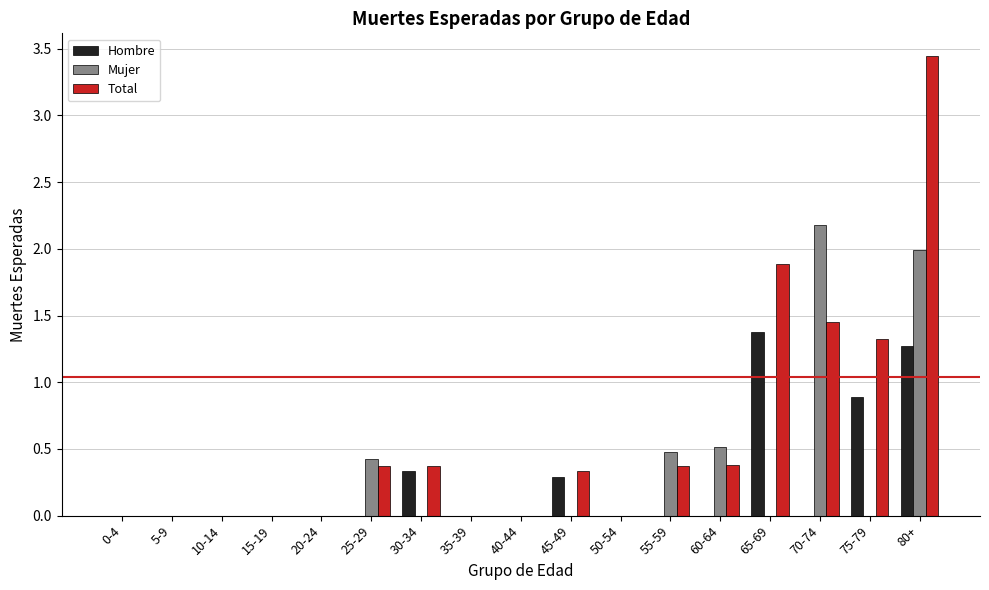

Between 0-4 and 75-79, which series saw the biggest shift?

Total